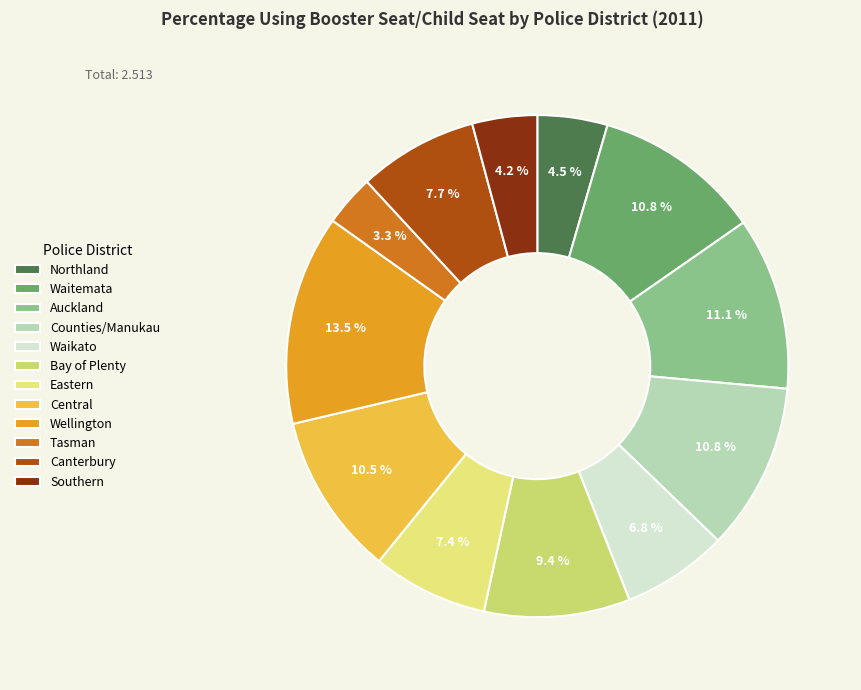

What is the largest slice in the pie chart?

Wellington